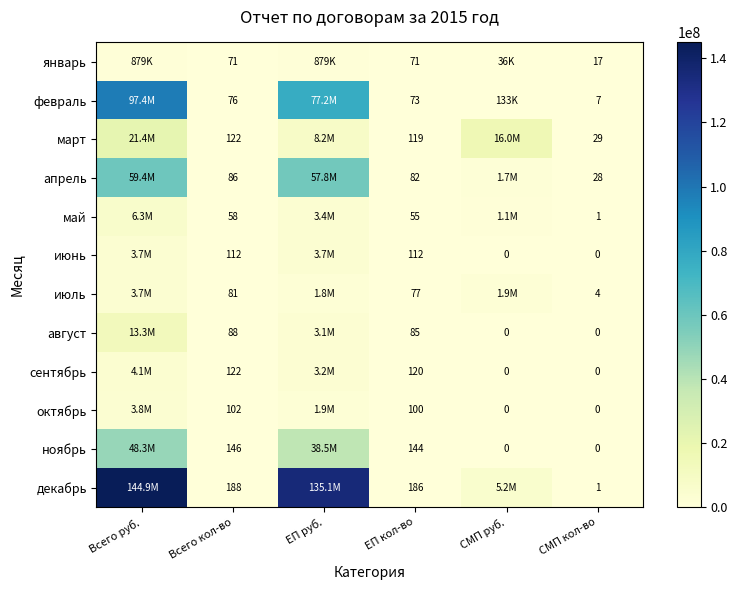

At which label does май first exceed 1050176?

Всего руб.